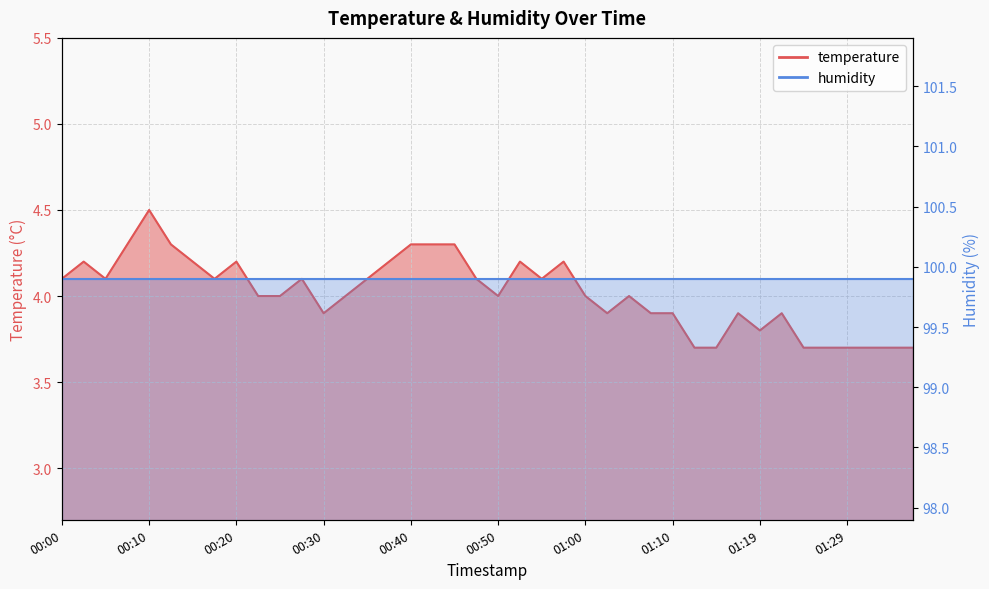

List the labels in order of value, smallest first.

01:12, 01:15, 01:24, 01:27, 01:29, 01:32, 01:34, 01:37, 01:19, 00:30, 01:02, 01:07, 01:10, 01:17, 01:22, 00:22, 00:25, 00:32, 00:50, 01:00, 01:05, 00:00, 00:05, 00:17, 00:27, 00:35, 00:47, 00:55, 00:03, 00:15, 00:20, 00:37, 00:52, 00:57, 00:08, 00:13, 00:40, 00:42, 00:45, 00:10